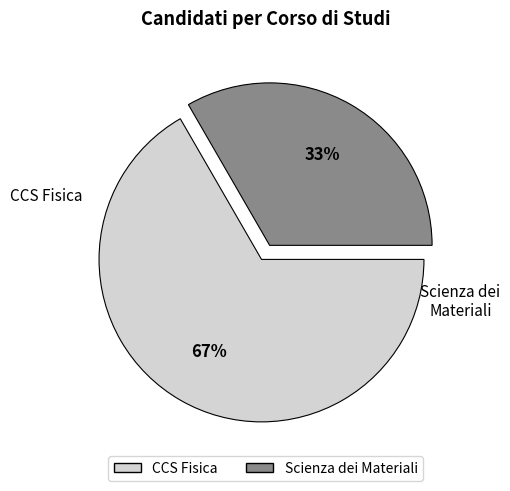

What is the majority slice?

CCS Fisica